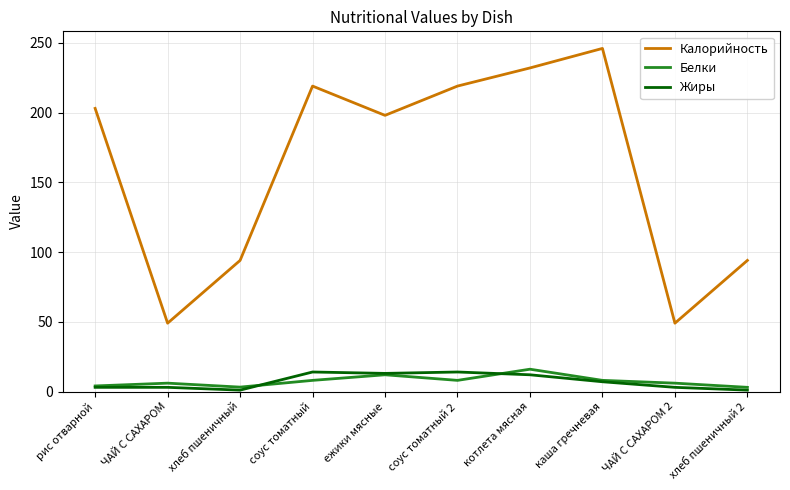

At which label is Жиры closest to 7?

каша гречневая